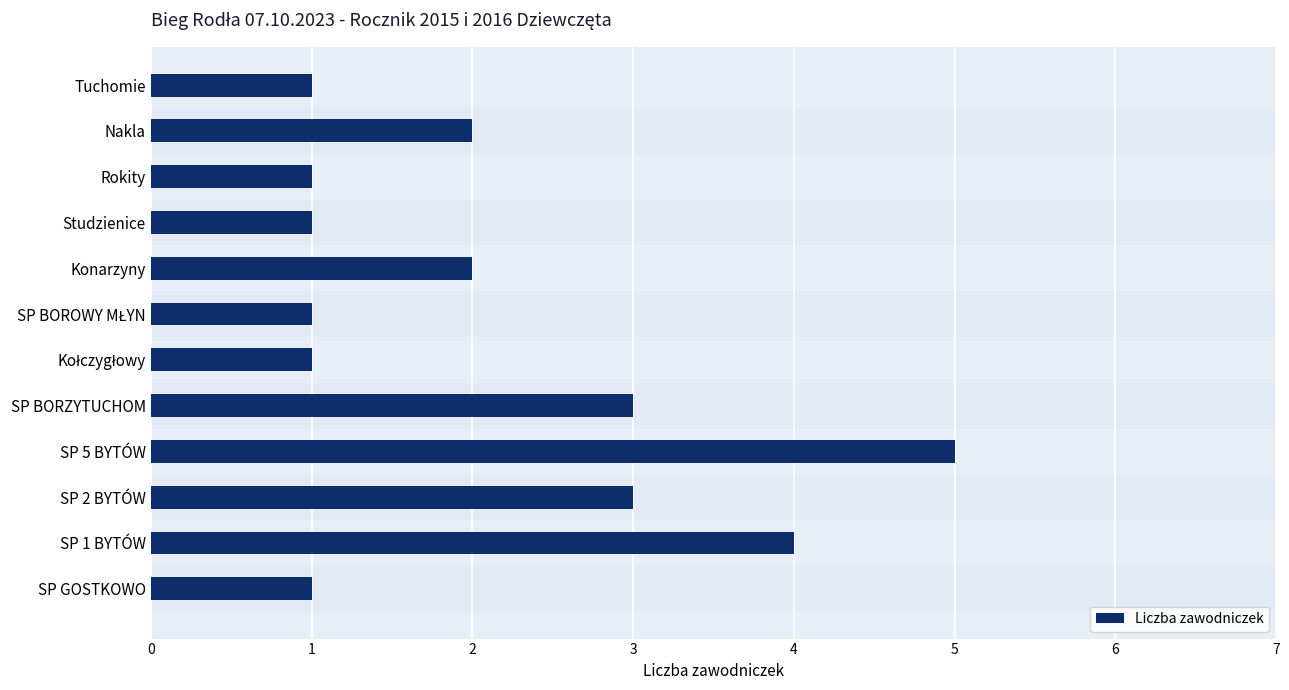

Which category has the highest value across all series?

SP 5 BYTÓW